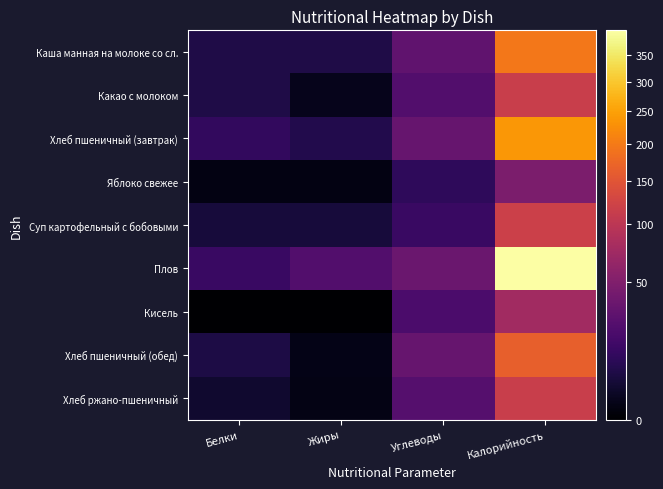

At how many categories does at least one series exceed 363?

1